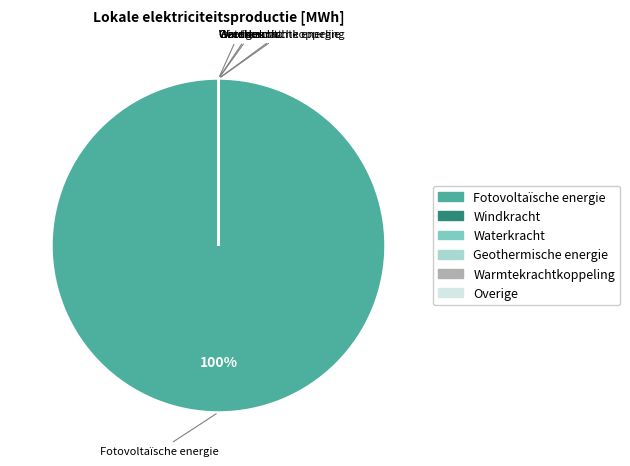

Which category has the smallest portion of the pie?

Windkracht